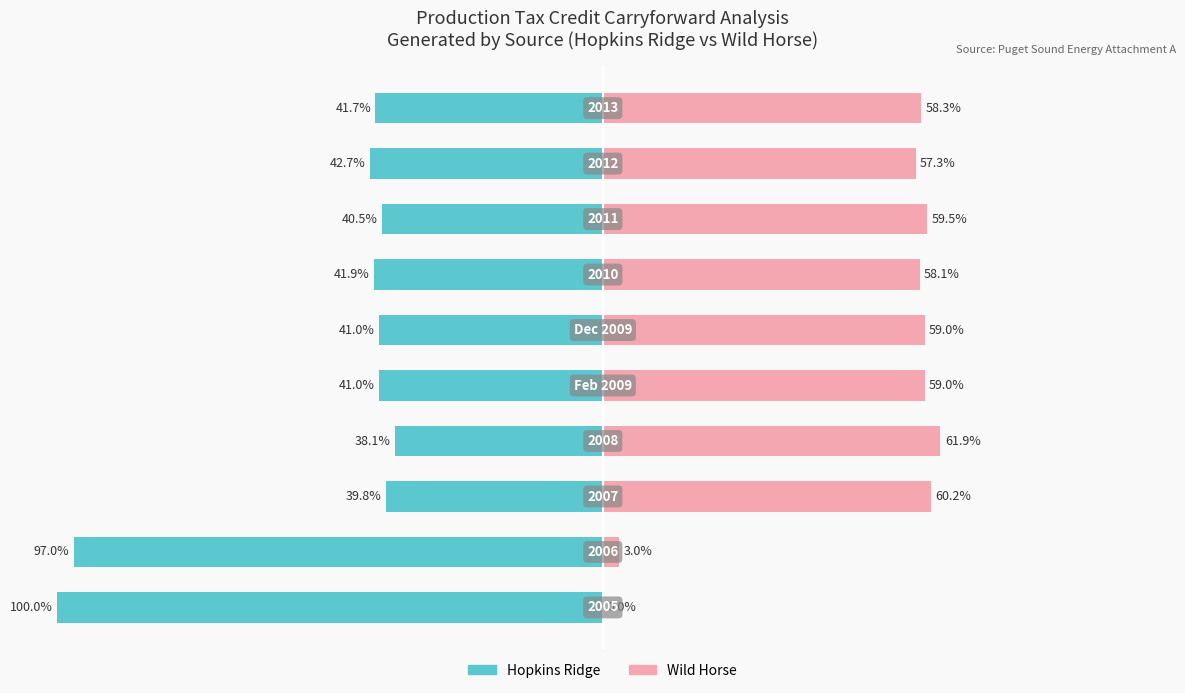

What value does the Hopkins Ridge series have at 8?

-42.7